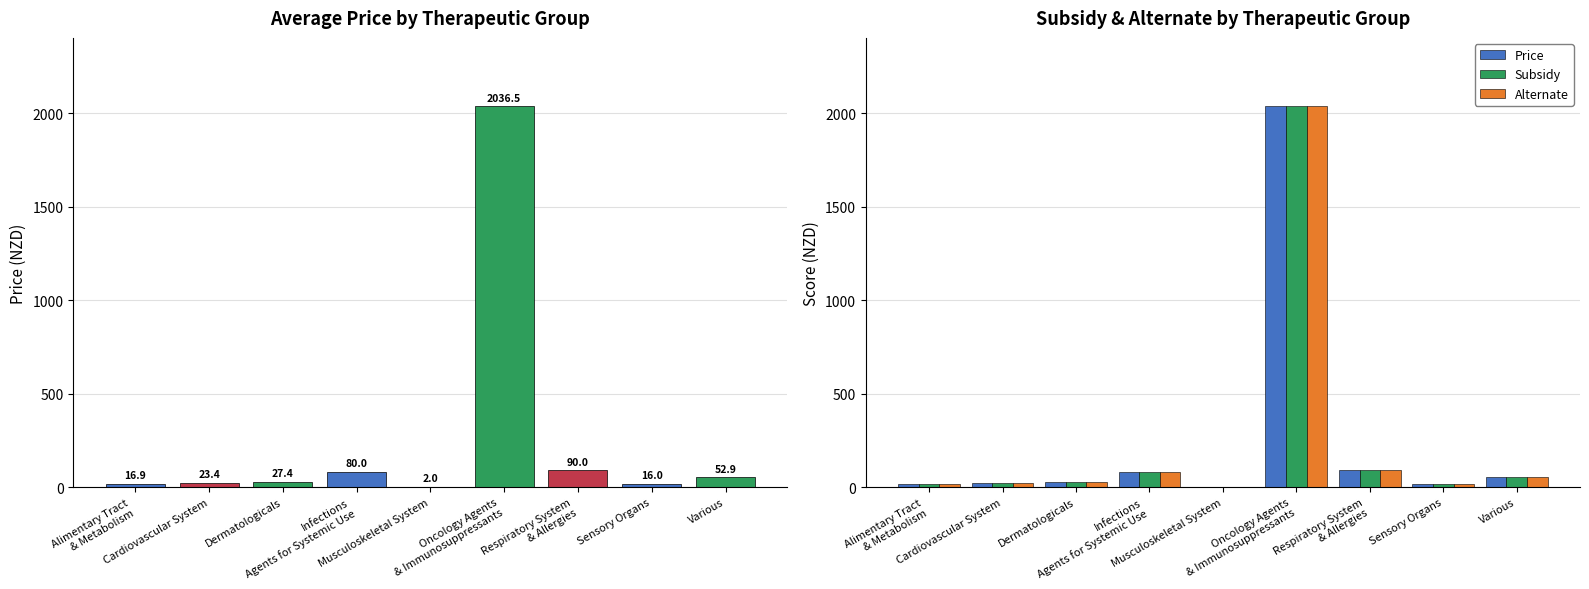

Where is Subsidy nearest to the value 1019?

Respiratory System
& Allergies